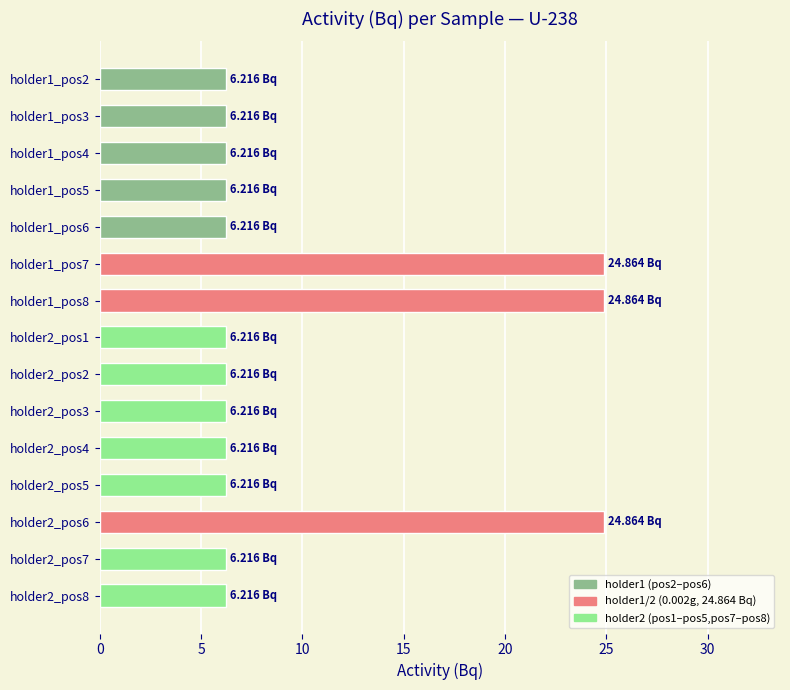

Are the bars horizontal?

Yes